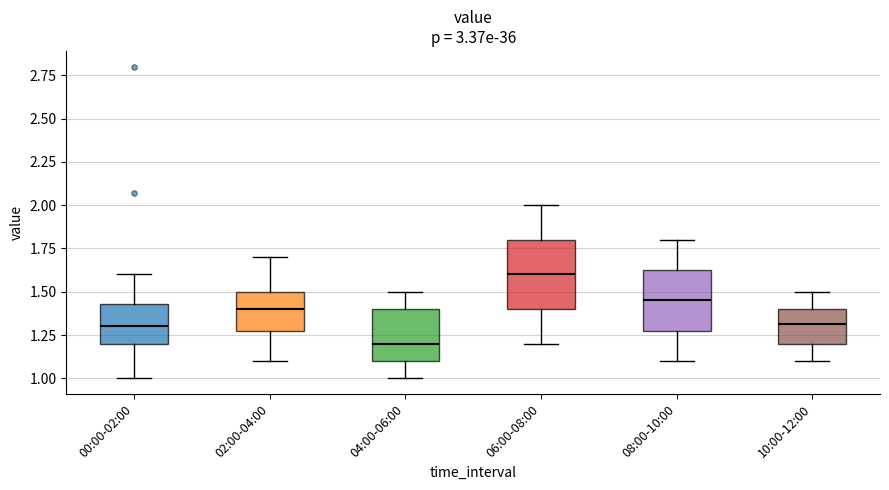

Reading left to right, read every box against the y-axis: the position of its median line, the range the box covers, and the ends of its whiskers. The values are not printed on the chart, so give them approximately, as read against the axis.

00:00-02:00: median 1.30, box 1.20 to 1.45, whiskers 1.00 to 1.60
02:00-04:00: median 1.40, box 1.30 to 1.50, whiskers 1.10 to 1.70
04:00-06:00: median 1.20, box 1.10 to 1.40, whiskers 1.00 to 1.50
06:00-08:00: median 1.60, box 1.40 to 1.80, whiskers 1.20 to 2.00
08:00-10:00: median 1.45, box 1.30 to 1.65, whiskers 1.10 to 1.80
10:00-12:00: median 1.30, box 1.20 to 1.40, whiskers 1.10 to 1.50